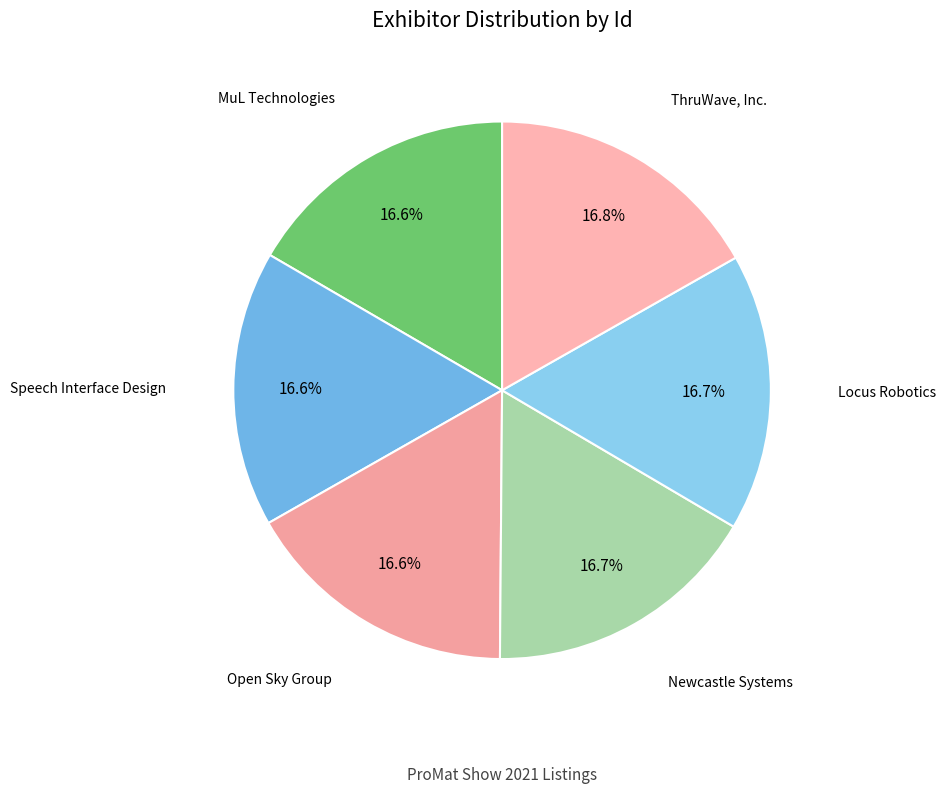

Approximately how many times larger is the value at Open Sky Group compared to Newcastle Systems?

1.0